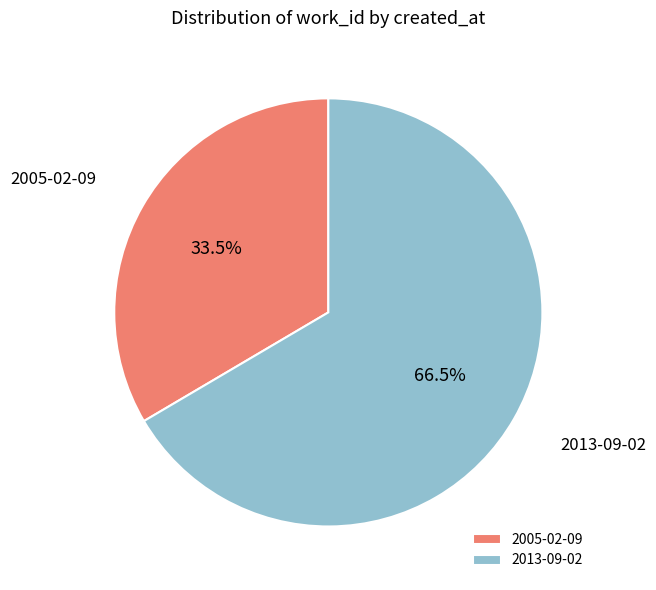

What percentage is NOT represented by 2005-02-09?

66.5%